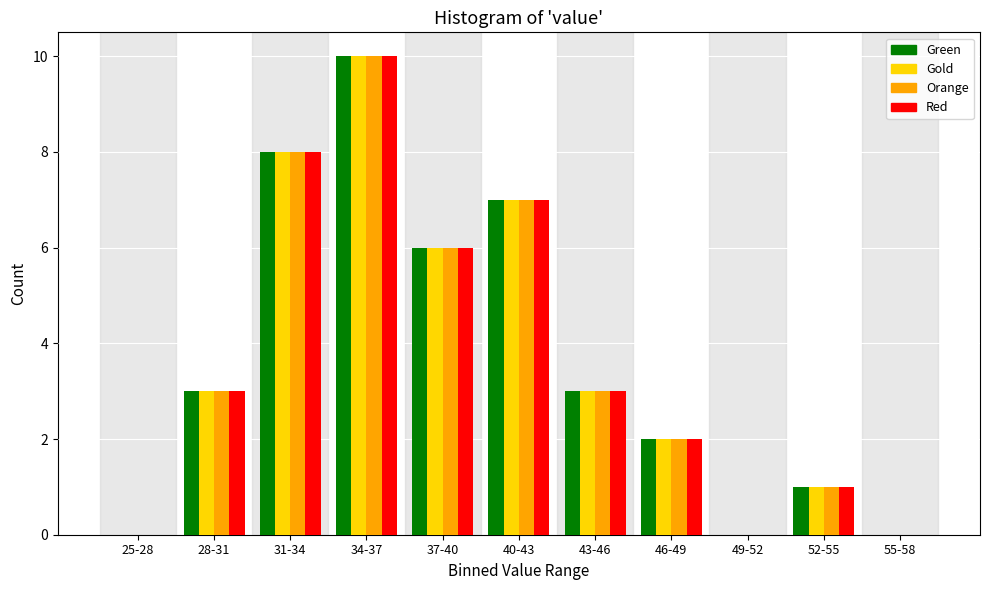

What is the sum of all Gold values?

40